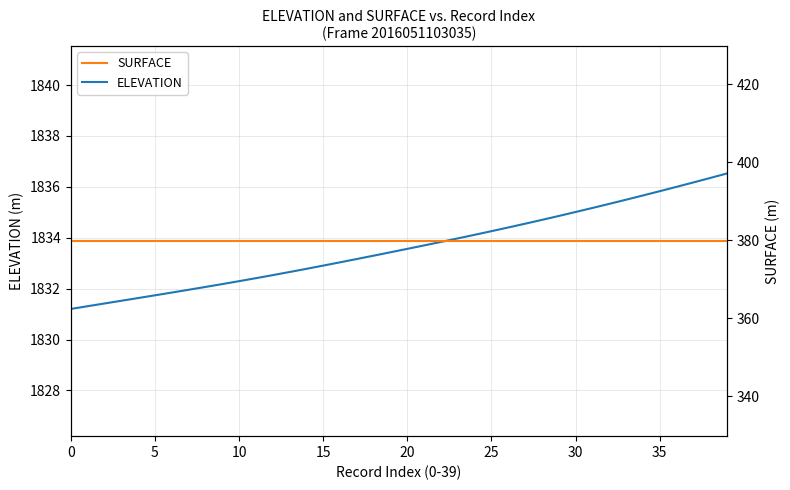

What is the difference between the maximum and minimum values in the ELEVATION series?

5.3